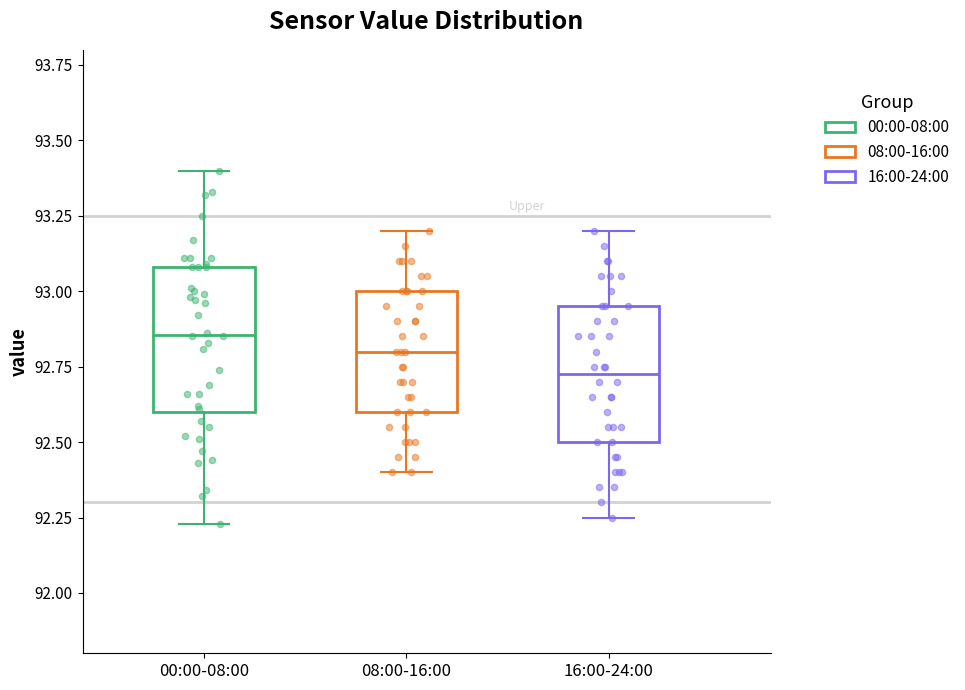

Which box's median line is the highest?

00:00-08:00